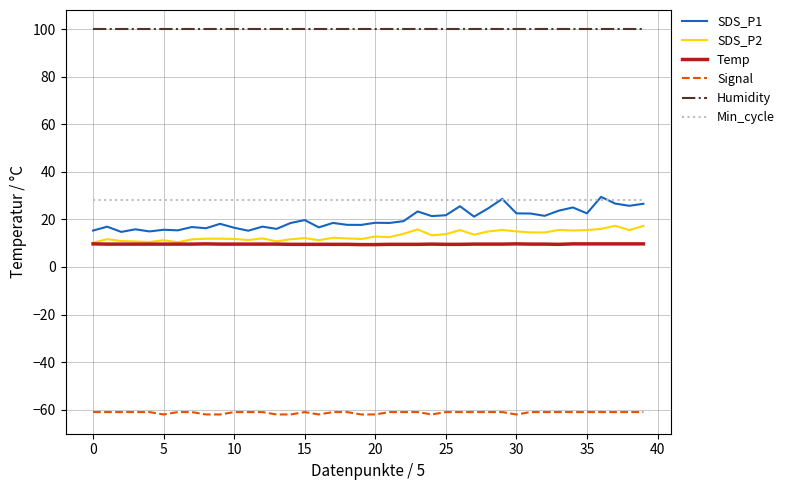

True or false: Signal and Temp intersect in this chart.

False